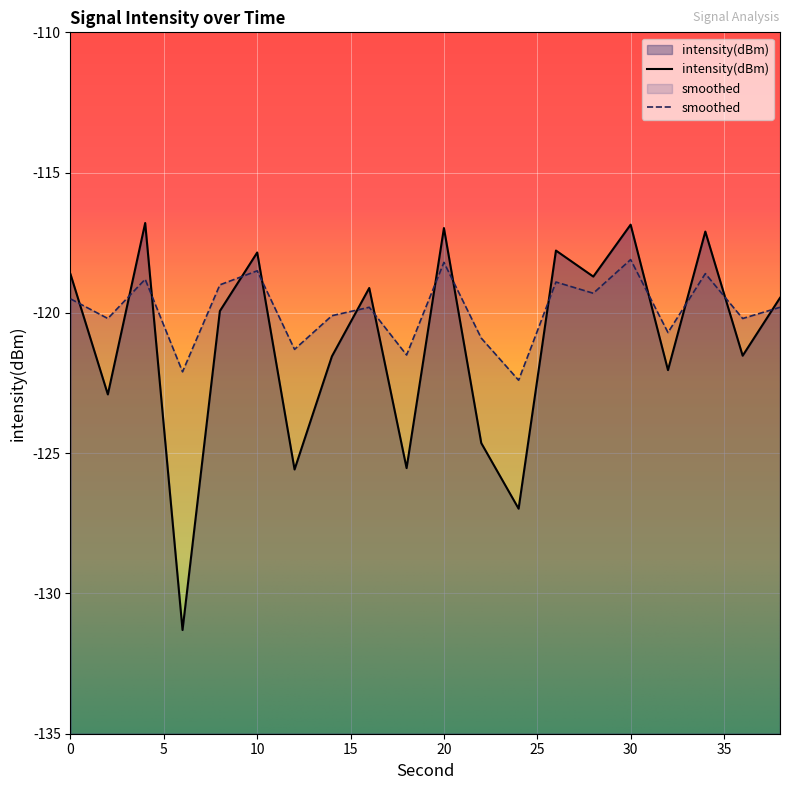

What is the lowest value of the smoothed series?

-122.4